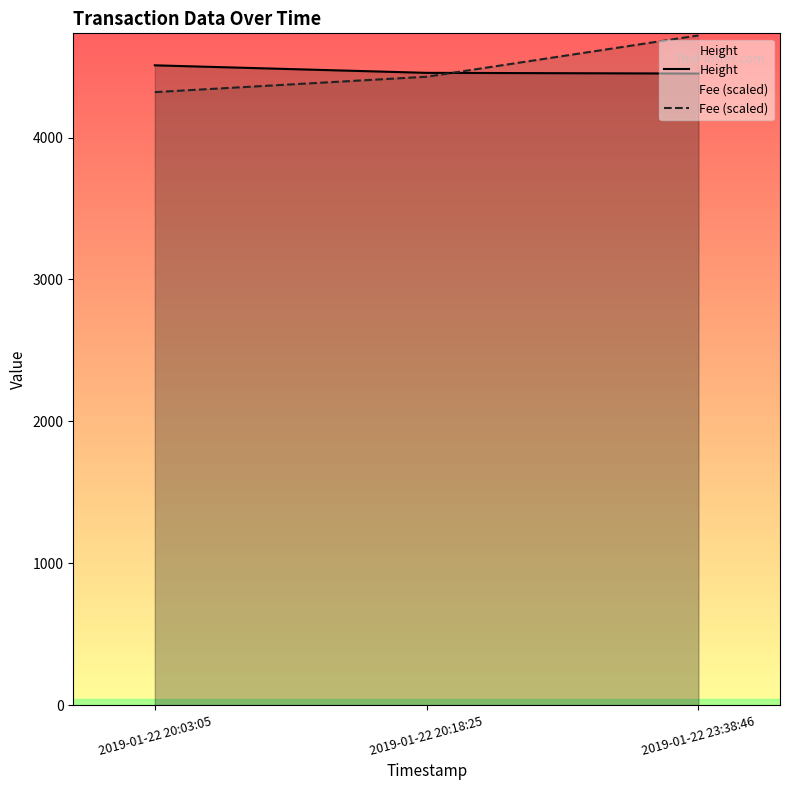

True or false: Fee (scaled) has a value of 2960.2 at 2019-01-22 23:38:46.

False